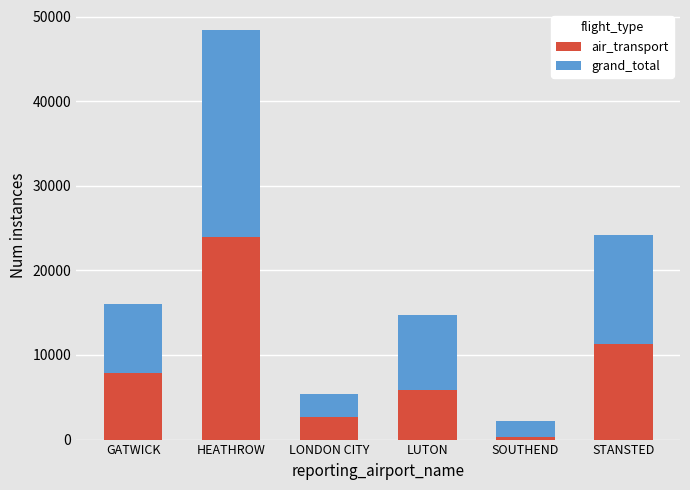

At which label does air_transport reach its peak?

HEATHROW